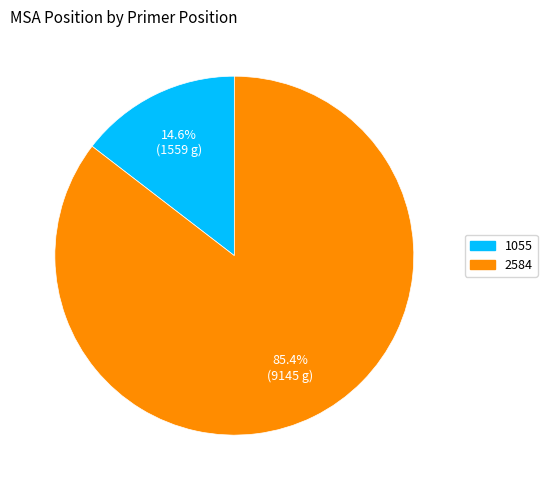

To the nearest percent, what is the average slice percentage?

50%